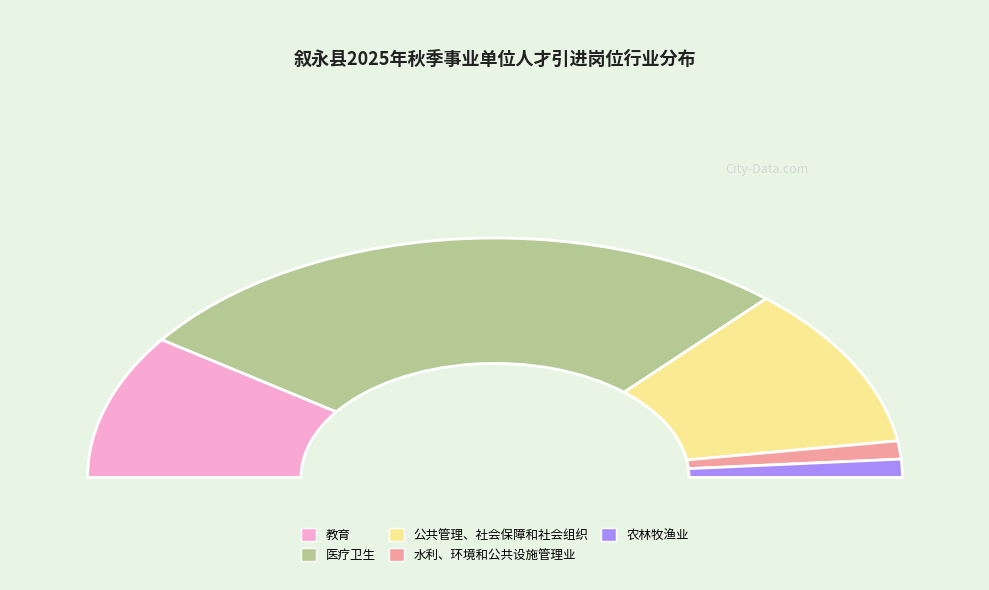

Is it true that 水利、环境和公共设施管理业 is 2% of the pie?

True